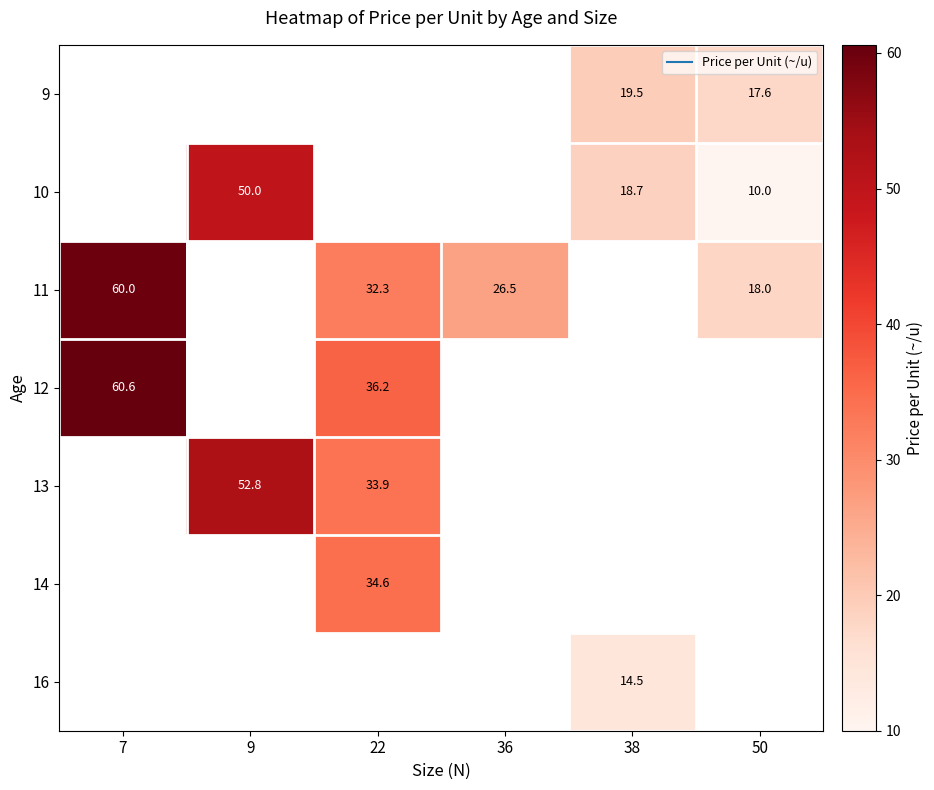

At which label is 12 closest to 48?

22